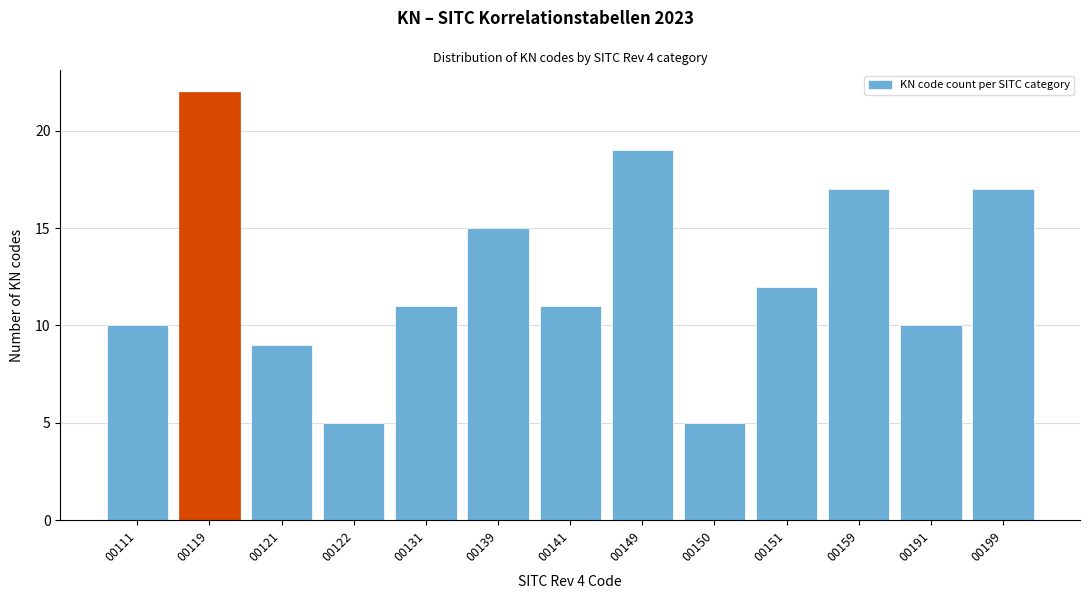

Reading left to right, extract all data points from this chart.

10	22	9	5	11	15	11	19	5	12	17	10	17